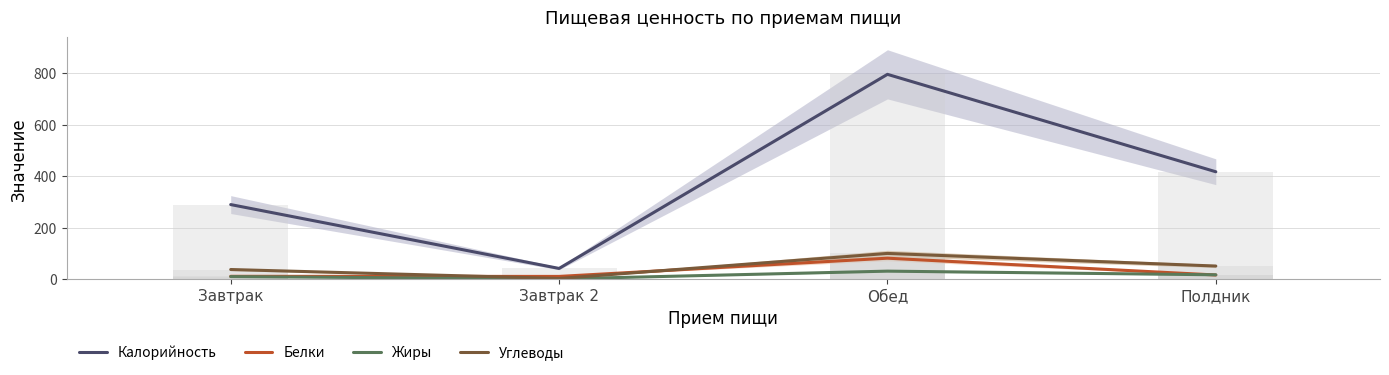

Which series has the widest spread of values?

Калорийность